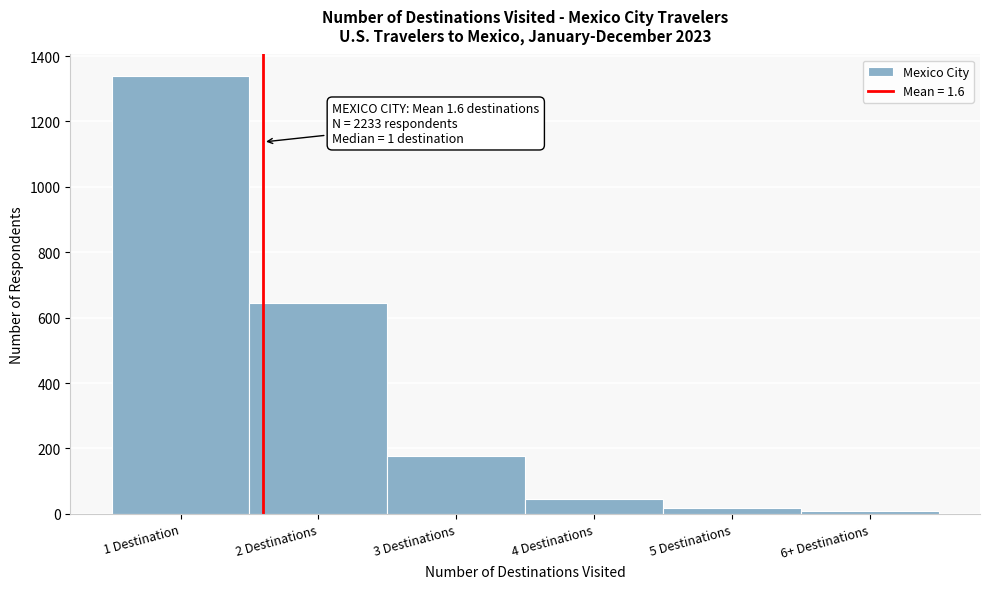

Reading left to right, list all the values displayed in this chart.

1338	645	176	45	18	9